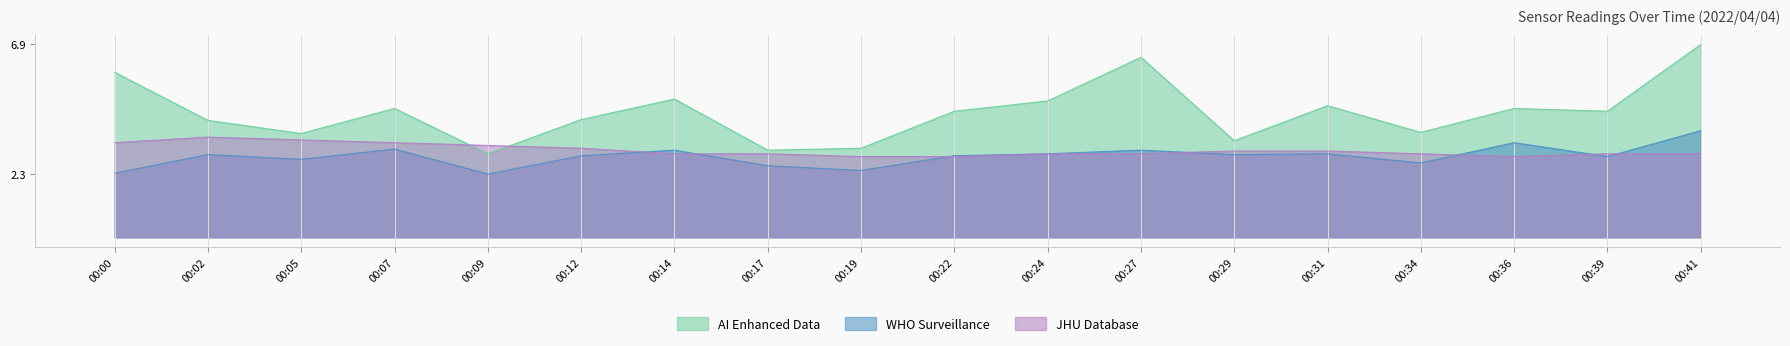

True or false: Temp has more than 0 interior local peaks.

True